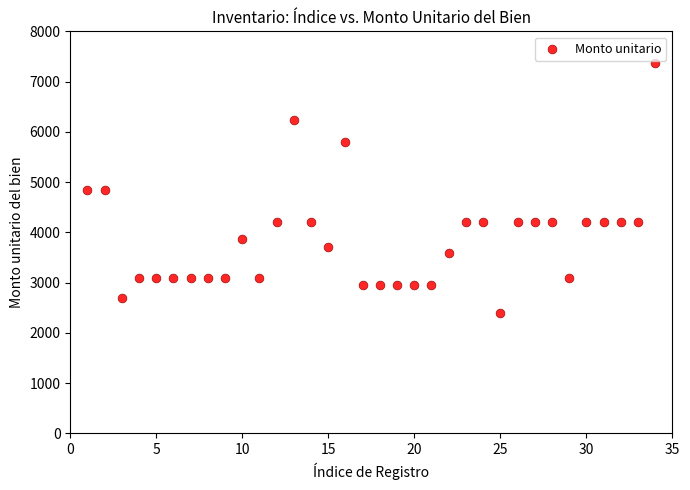

What is the range of X values (max minus min)?

33.0